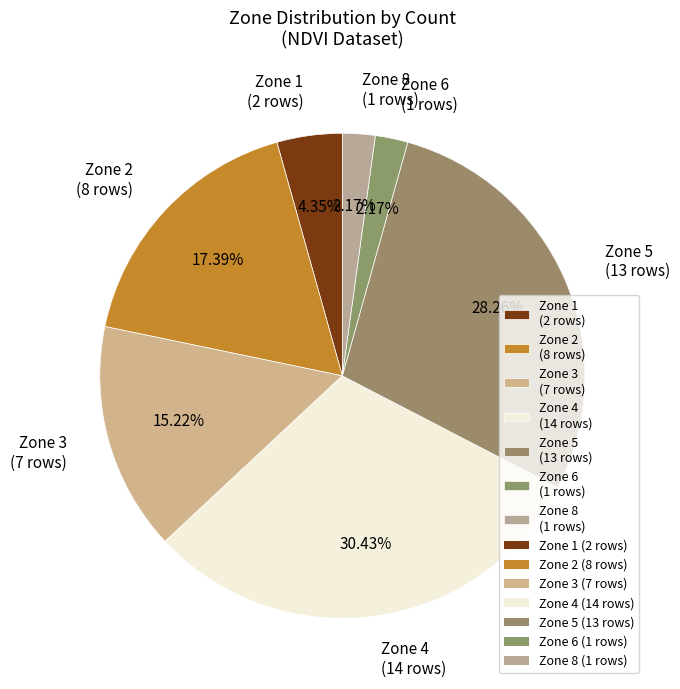

Between Zone 4 (14 rows) and Zone 5 (13 rows), which is larger?

Zone 4 (14 rows)